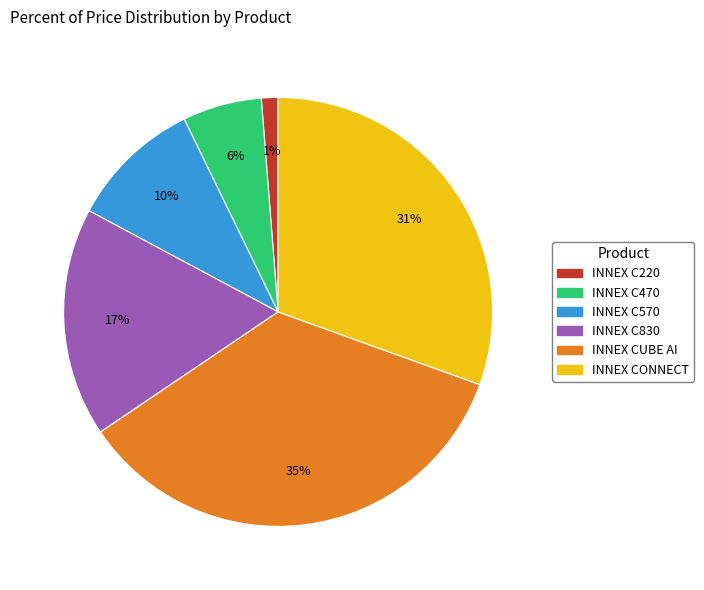

To the nearest percent, what is the average slice percentage?

17%